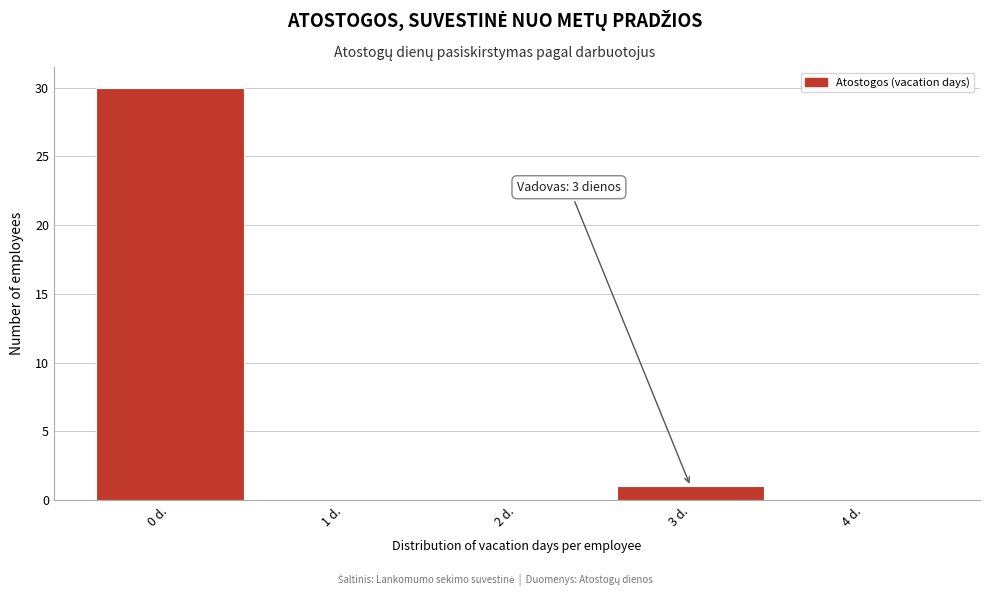

Reading left to right, list all the values displayed in this chart.

0 d.=30	1 d.=0	2 d.=0	3 d.=1	4 d.=0